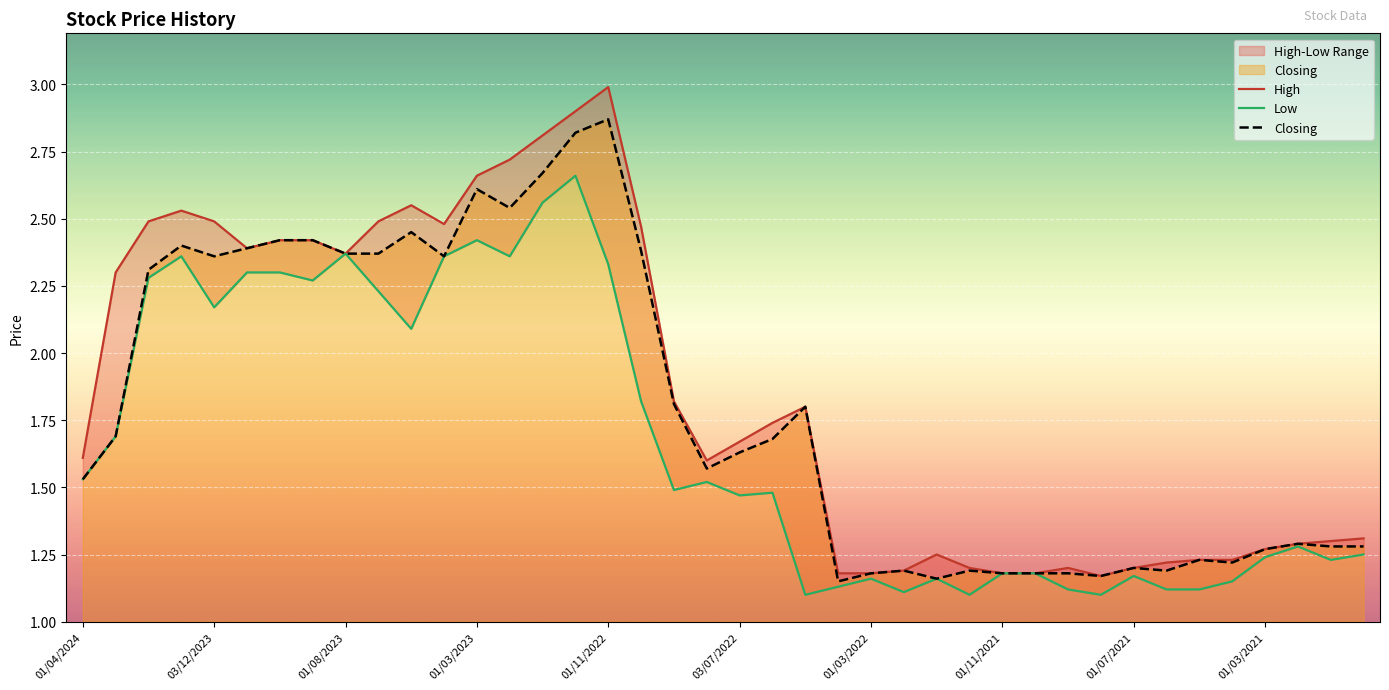

Rank the series by their maximum value, from lowest to highest.

Low, Closing, High